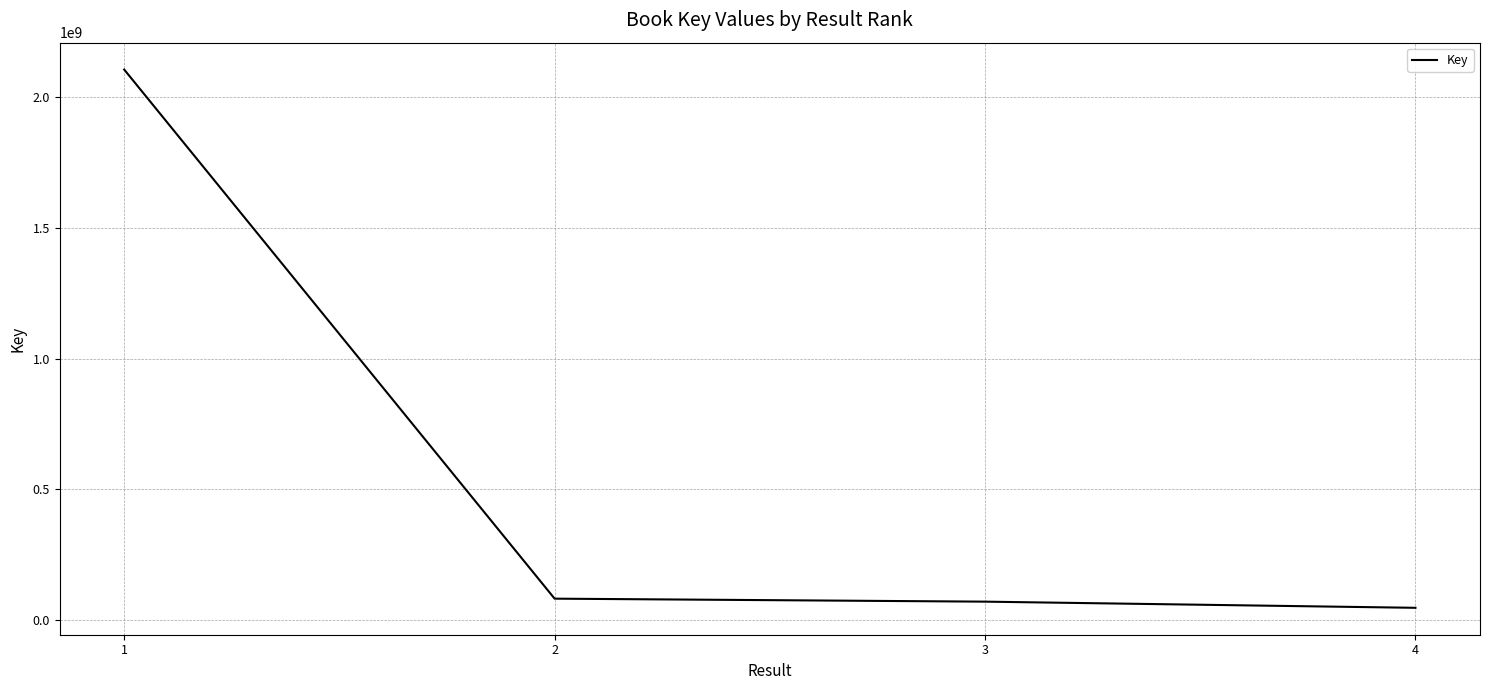

How many lines are shown in the chart?

1